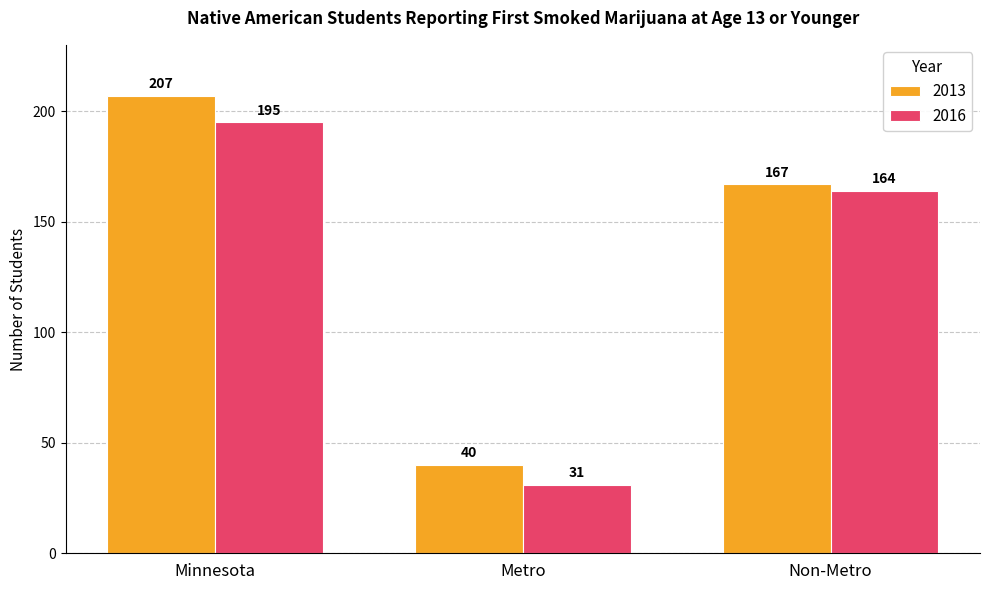

Count the 2013 values in the range 40 to 207.

3